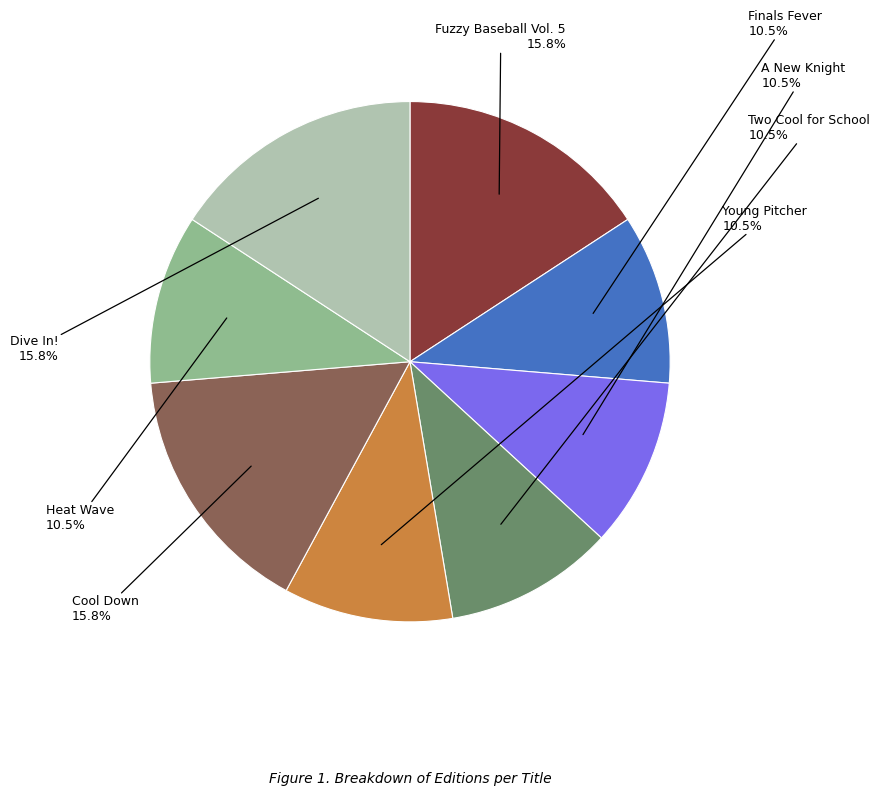

Is Cool Down the majority of the pie?

No